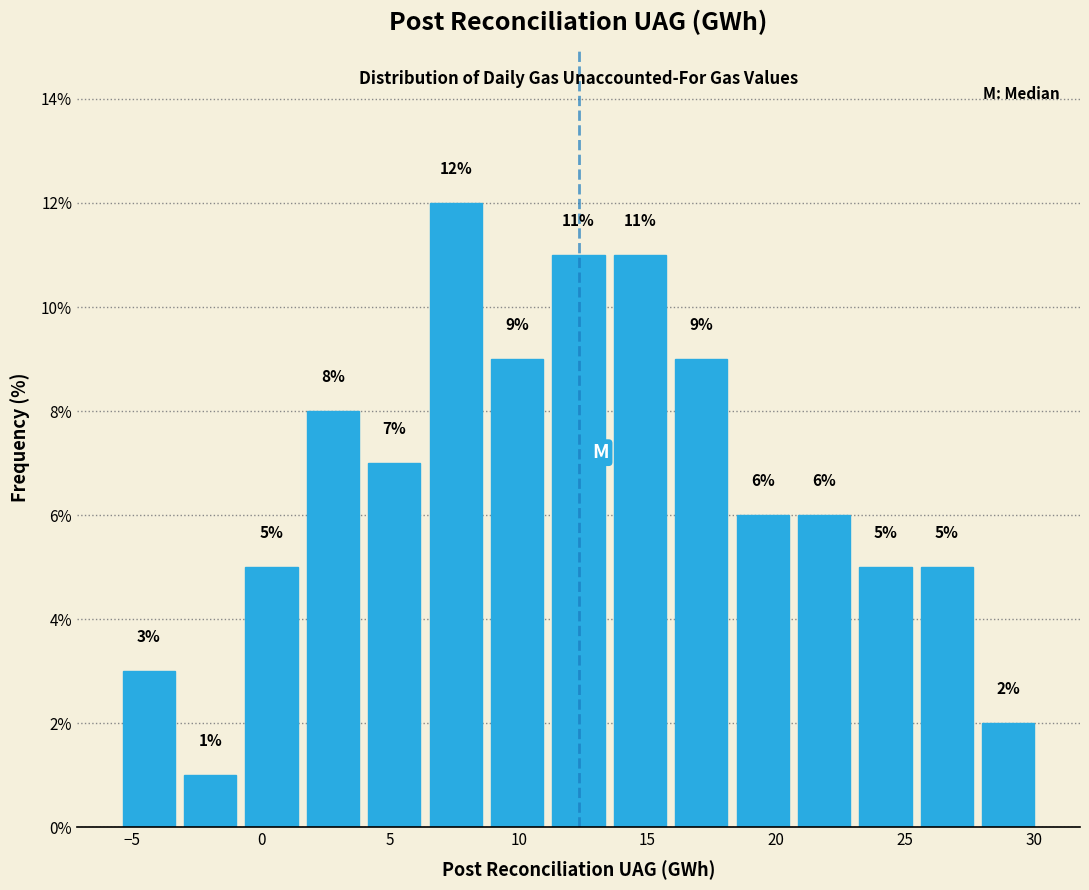

What is the height of the bar covering 8.5 to 11.0 on the x-axis? The bar edges are not printed on the chart, so give them approximately, as read against the axis.

9